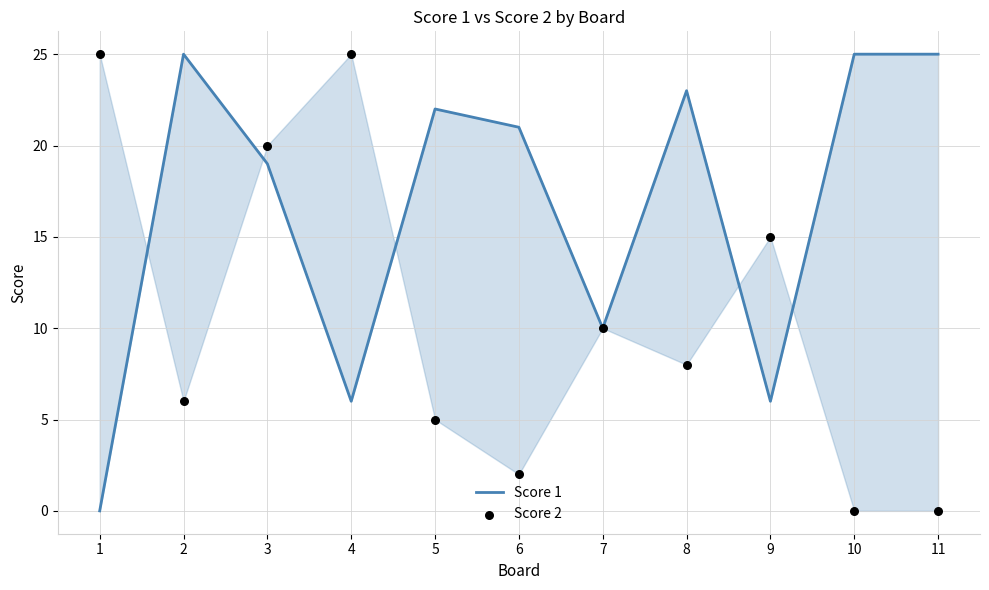

What is the total value across all series at 1?

25